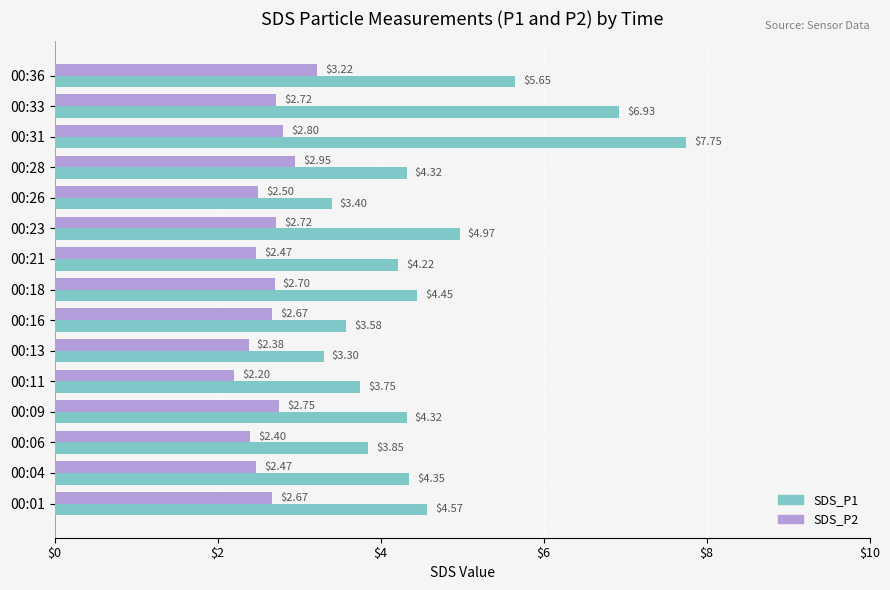

What is the difference between the second highest and second lowest values in the SDS_P1 series?

3.5